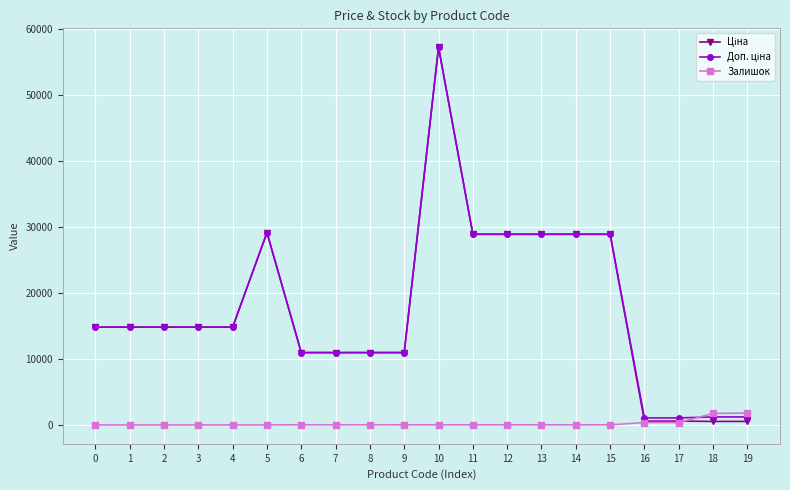

What is the highest value of the Доп. ціна series?

57258.0